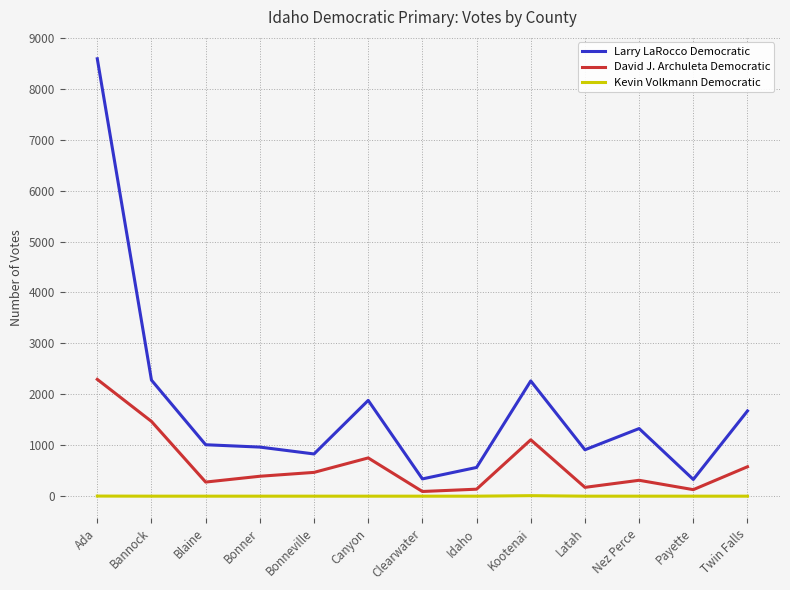

At Nez Perce, list the series in order from smallest to largest.

Kevin Volkmann Democratic, David J. Archuleta Democratic, Larry LaRocco Democratic